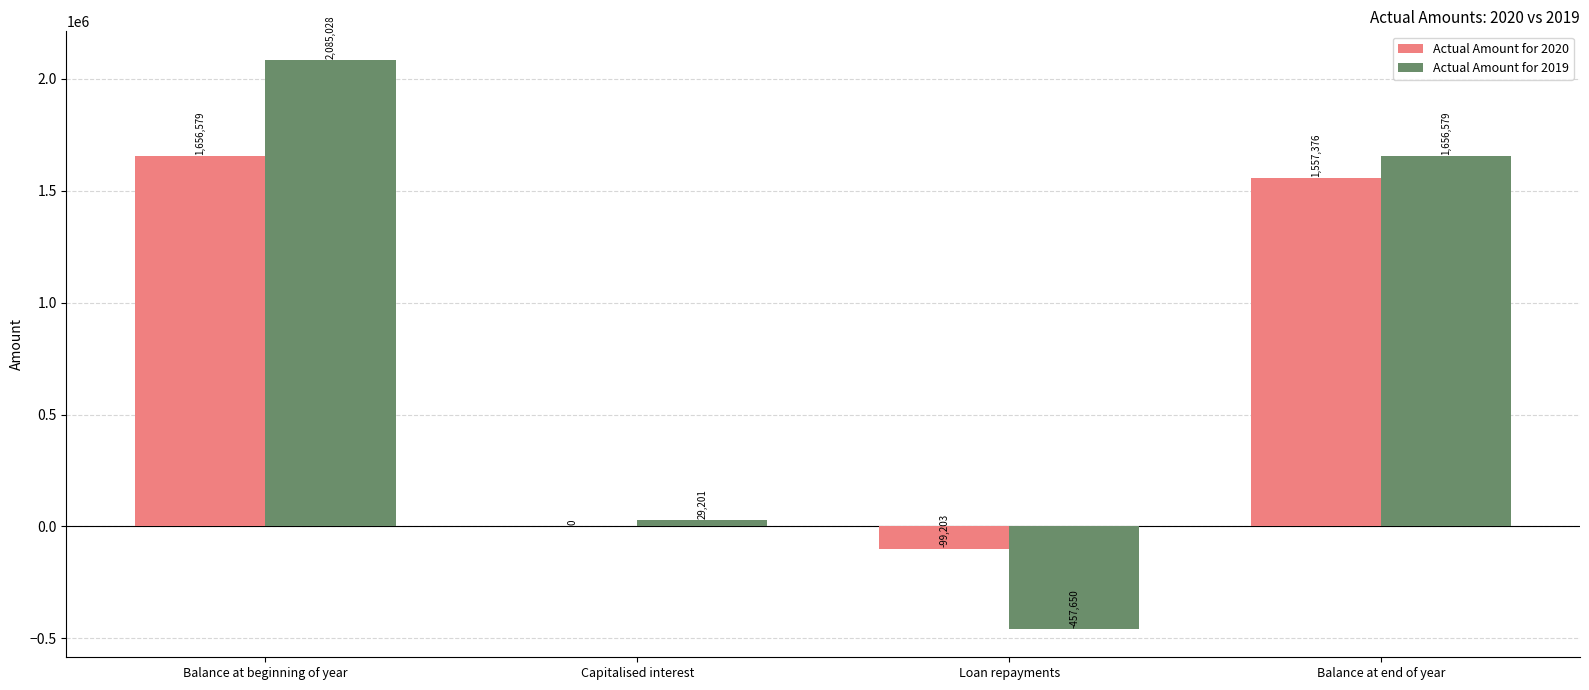

Reading left to right, what are all the values shown in this chart?

Actual Amount for 2020: 1656579	0	-99203	1557376
Actual Amount for 2019: 2085028	29201	-457650	1656579